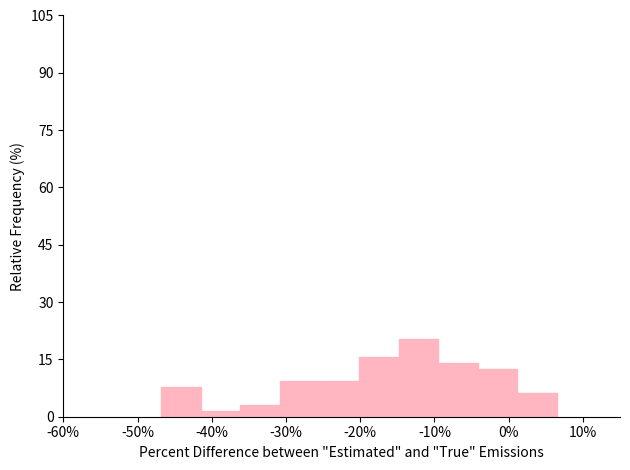

What is the height of the bar covering -4 to 1 on the x-axis? Neither the bar edges nor the heights are printed on the chart, so give them approximately, as read against the axes.

12